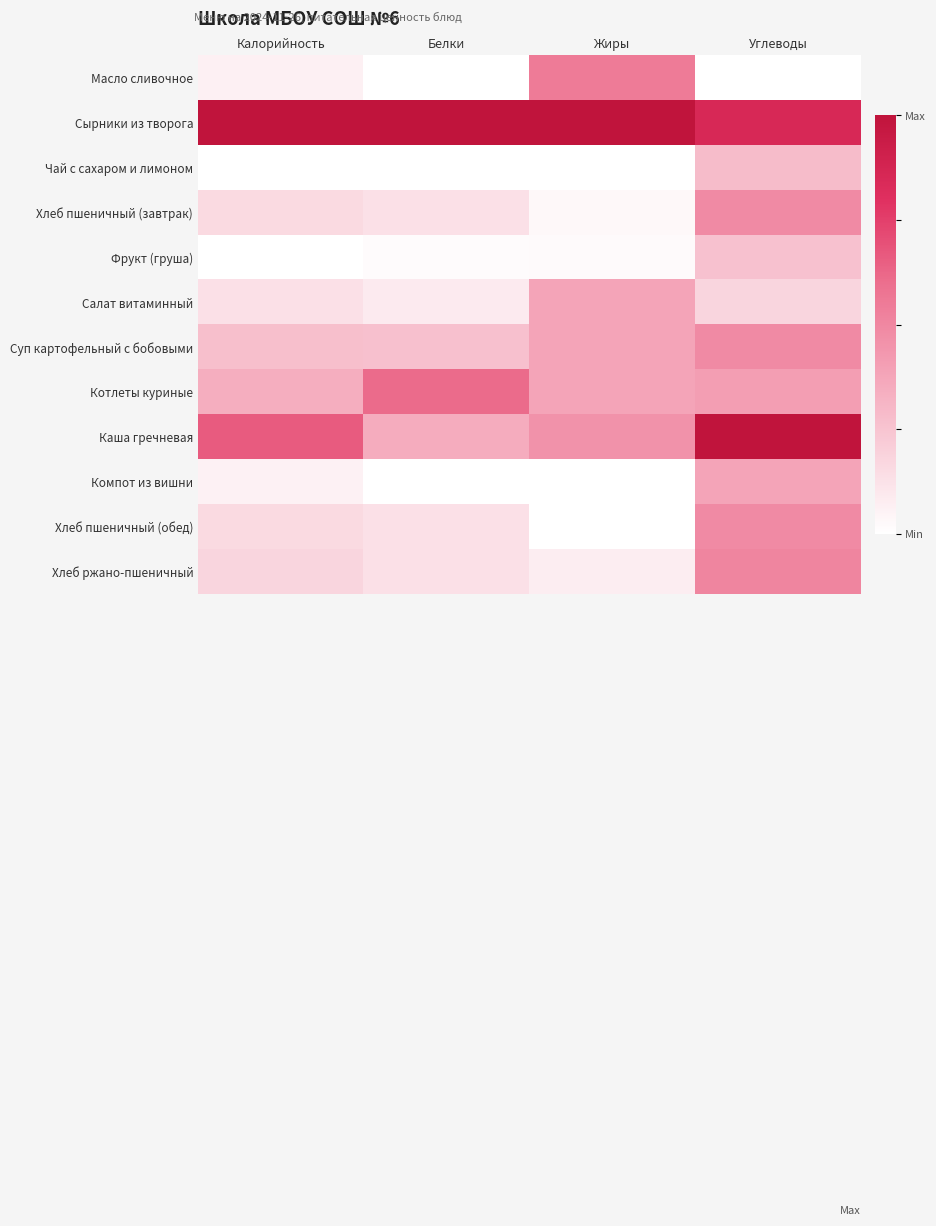

At which category does the chart reach its minimum across all series?

Углеводы